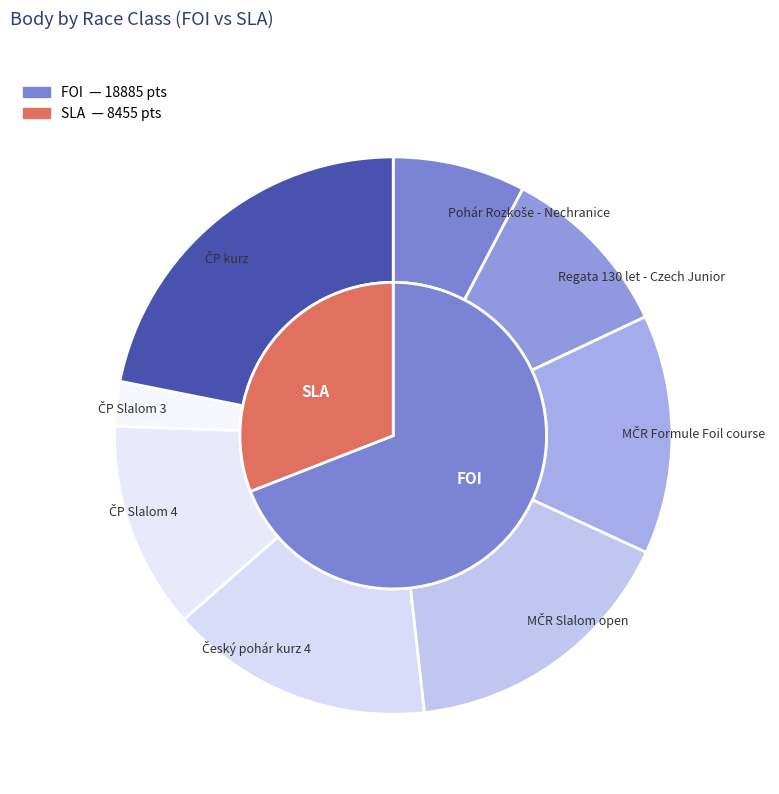

Combined, do 237002 and 231331 account for over 50%?

No